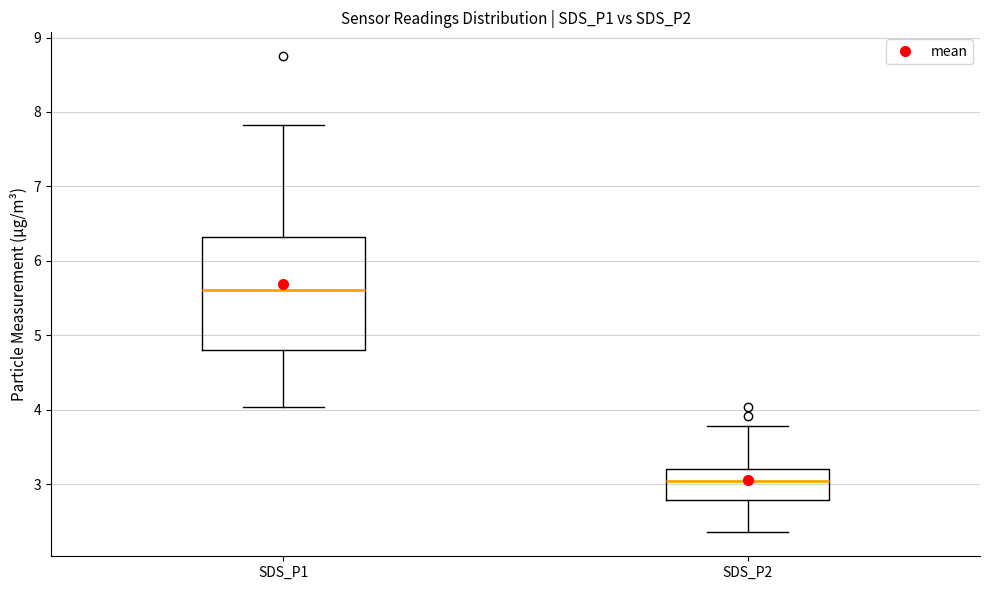

Where is the lower edge of the box for SDS_P1 on the y-axis? The values are not printed on the chart, so give them approximately, as read against the axis.

4.8